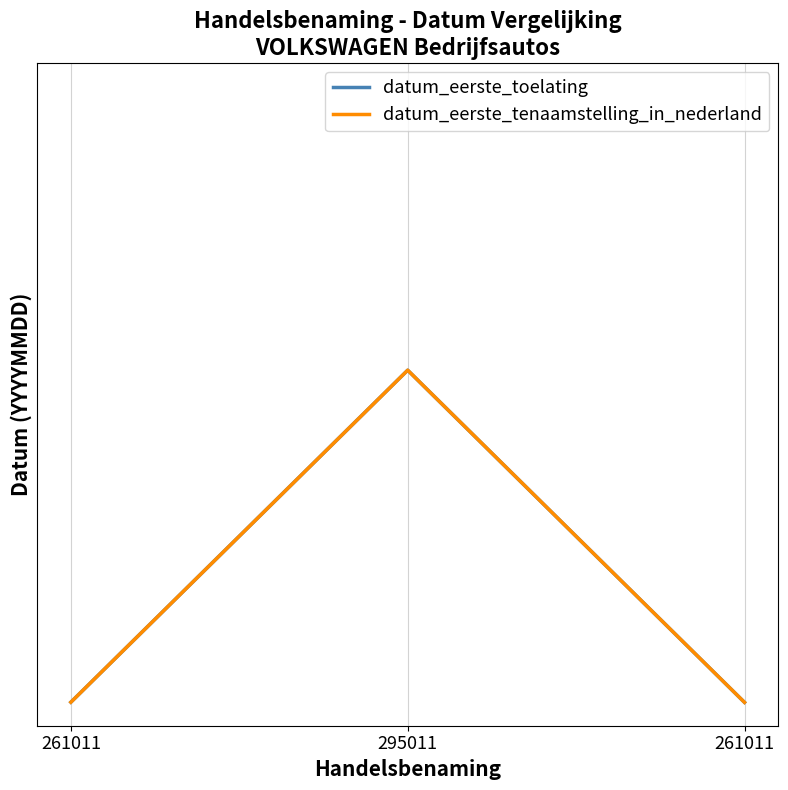

Does the chart have visible grid lines?

Yes